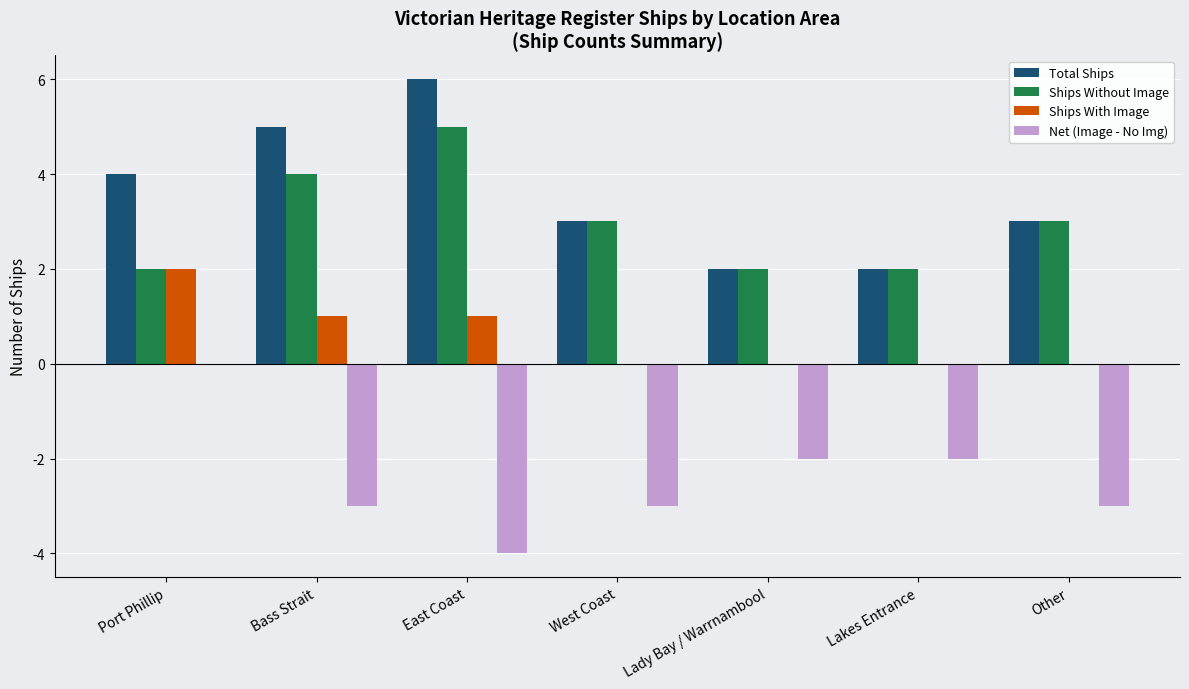

The value of Net (Image - No Img) at Lakes Entrance is -2. True or false?

True